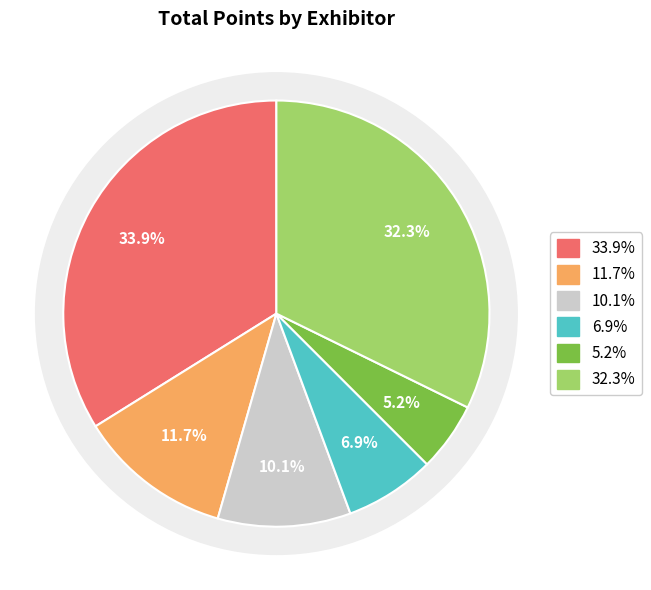

Is there any slice that represents more than half of the pie?

No